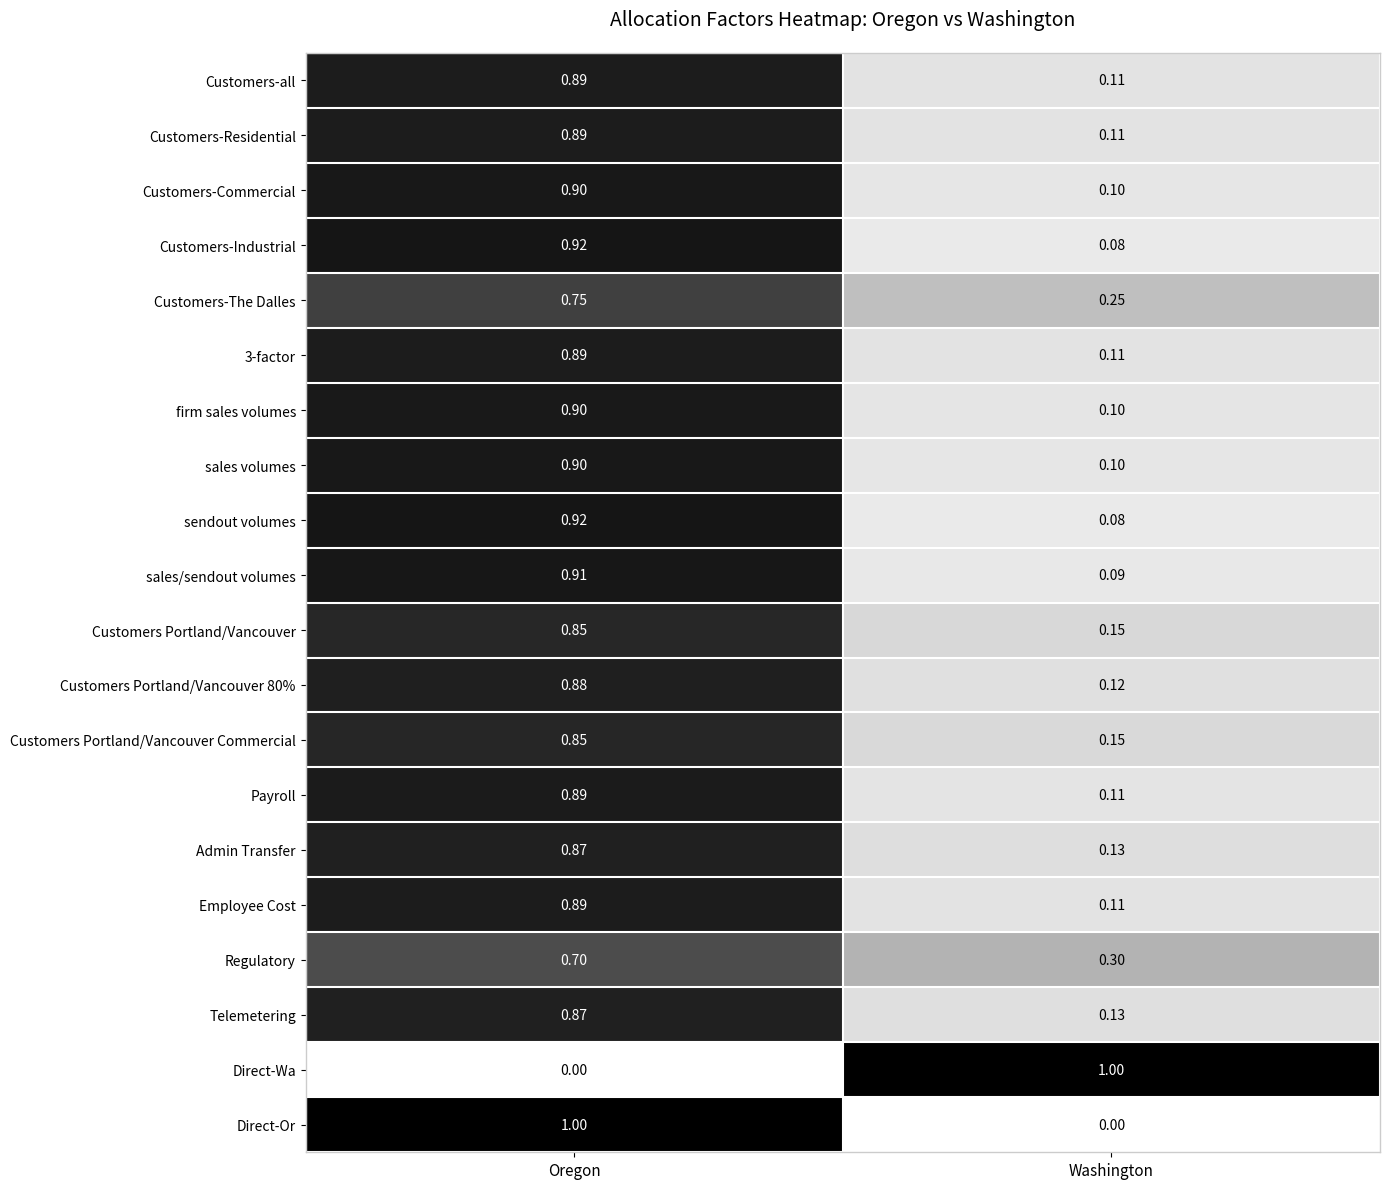

Rank the categories by Customers Portland/Vancouver value from highest to lowest.

Oregon, Washington